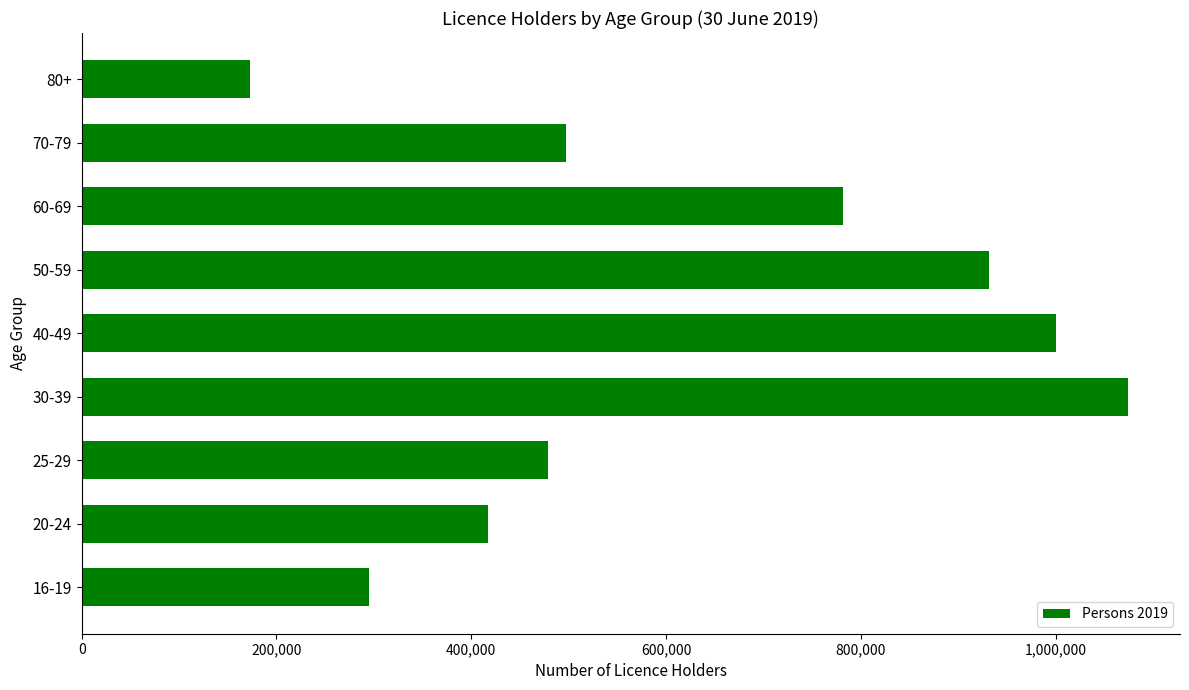

Between 20-24 and 16-19, which is larger?

20-24